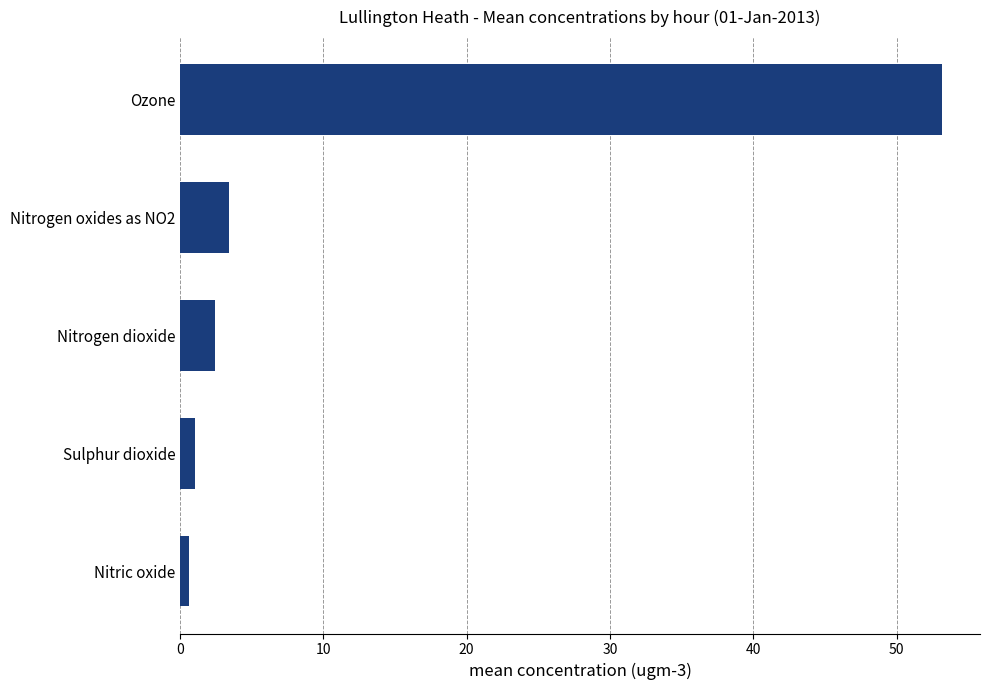

Reading bottom to top, transcribe all the data shown in this chart.

Nitric oxide=0.6	Sulphur dioxide=1.1	Nitrogen dioxide=2.4	Nitrogen oxides as NO2=3.4	Ozone=53.2